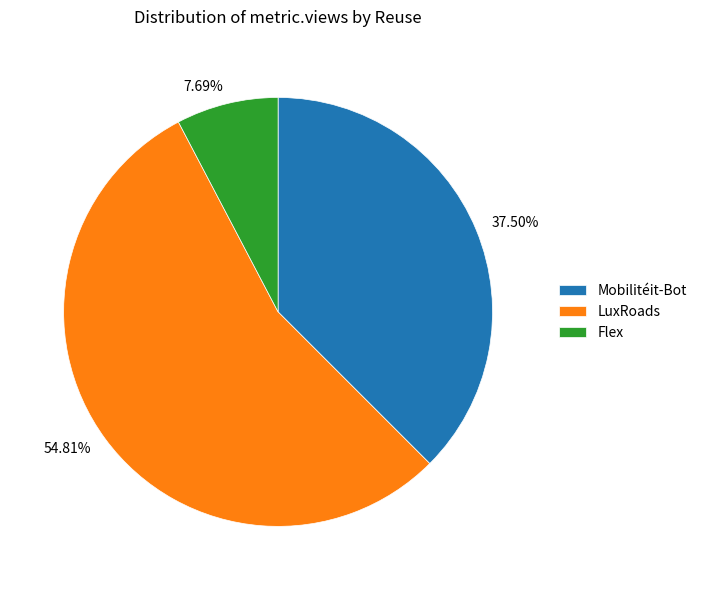

Does 7.69% represent more than half of the total?

No